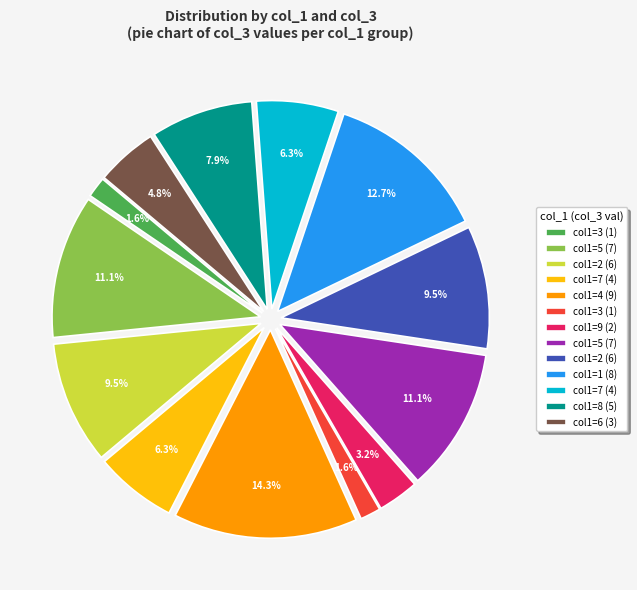

Is there any slice that represents more than half of the pie?

No